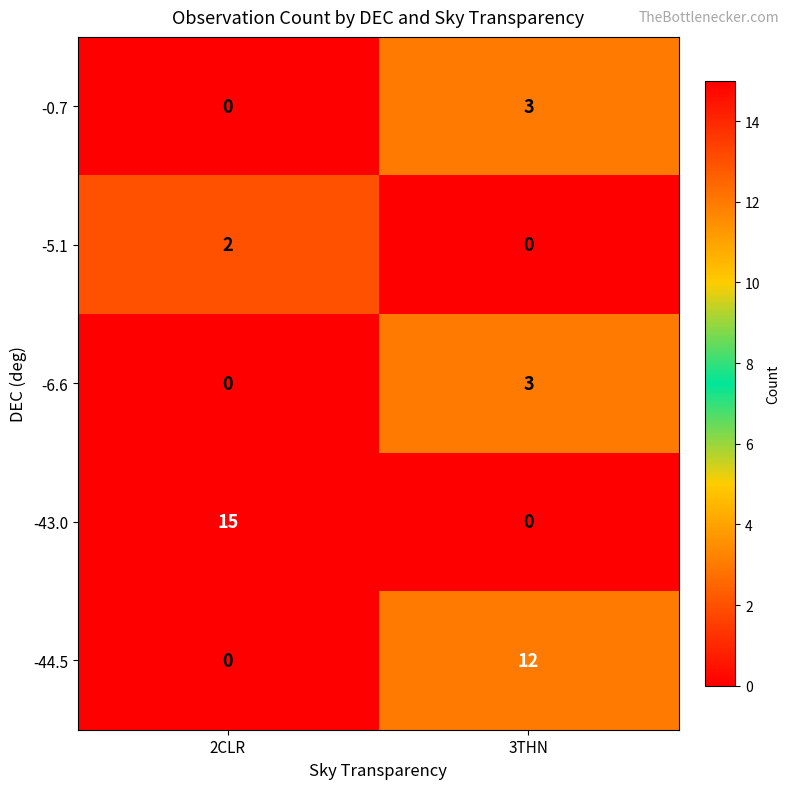

How many values in the -6.6 series are below 3?

1